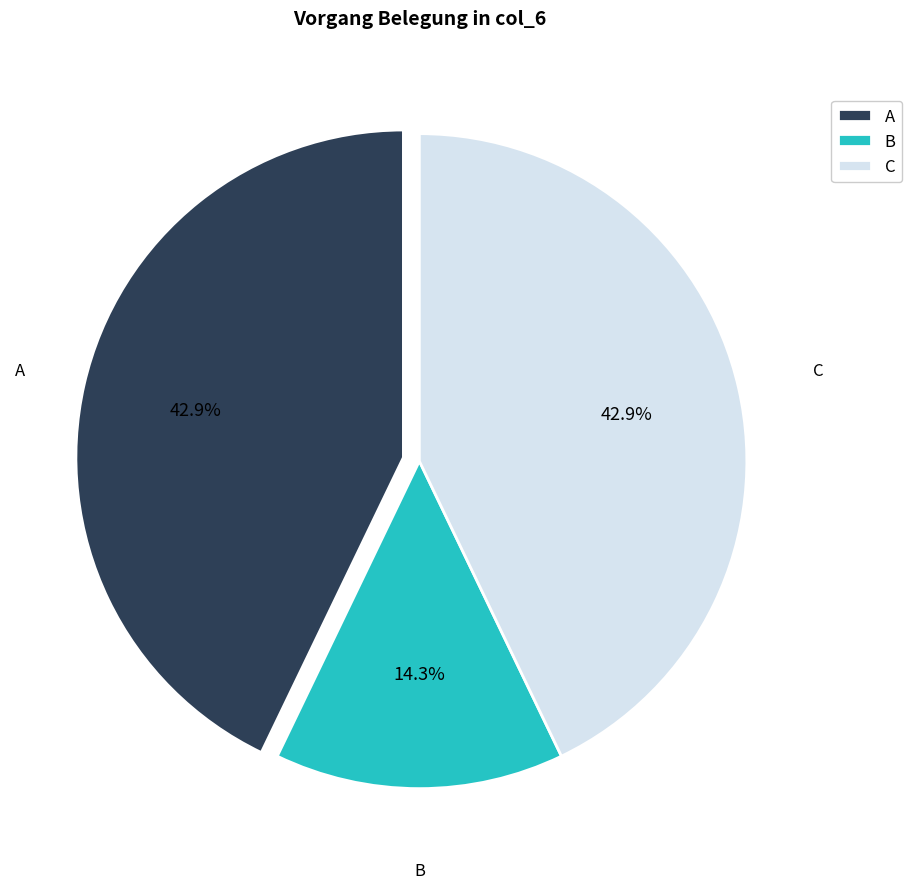

What percentage is NOT represented by C?

57.1%